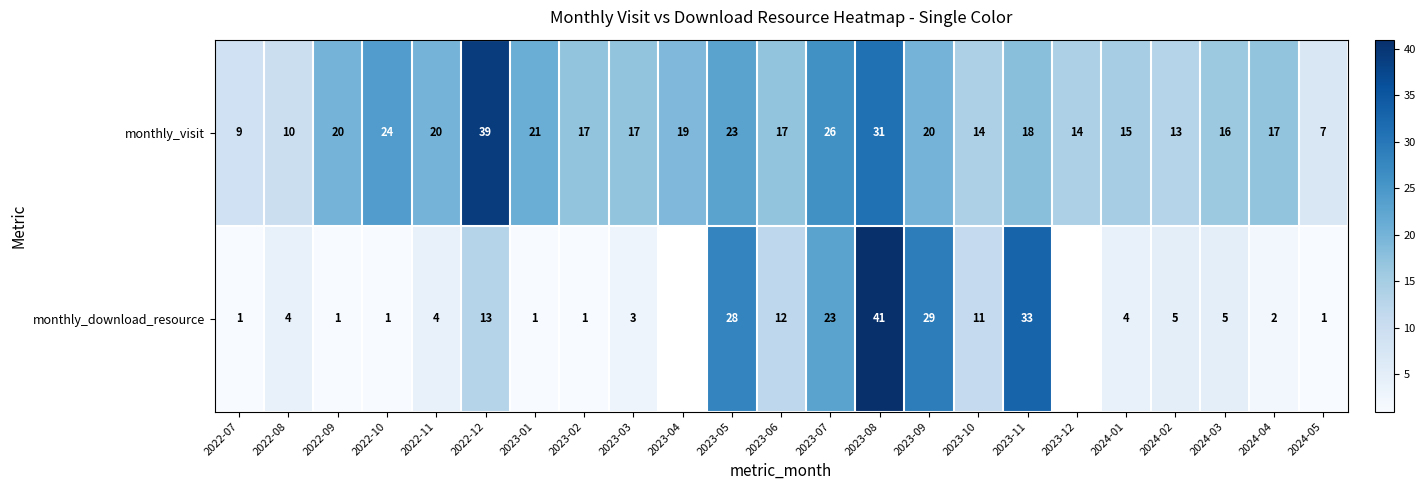

What is the total value across all series at 2023-11?

51